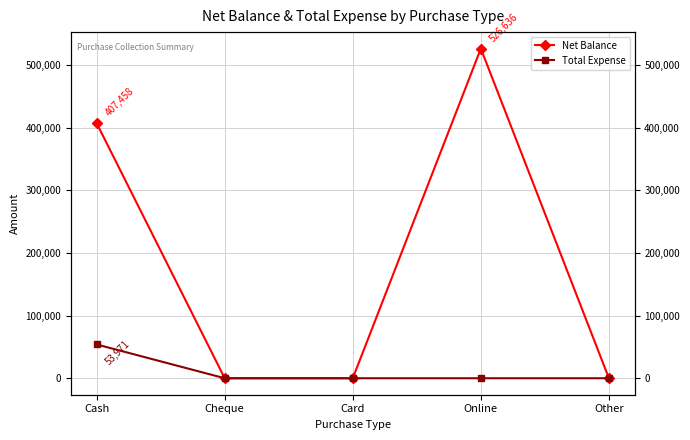

Rank the series at Online from lowest to highest value.

Total Expense, Net Balance